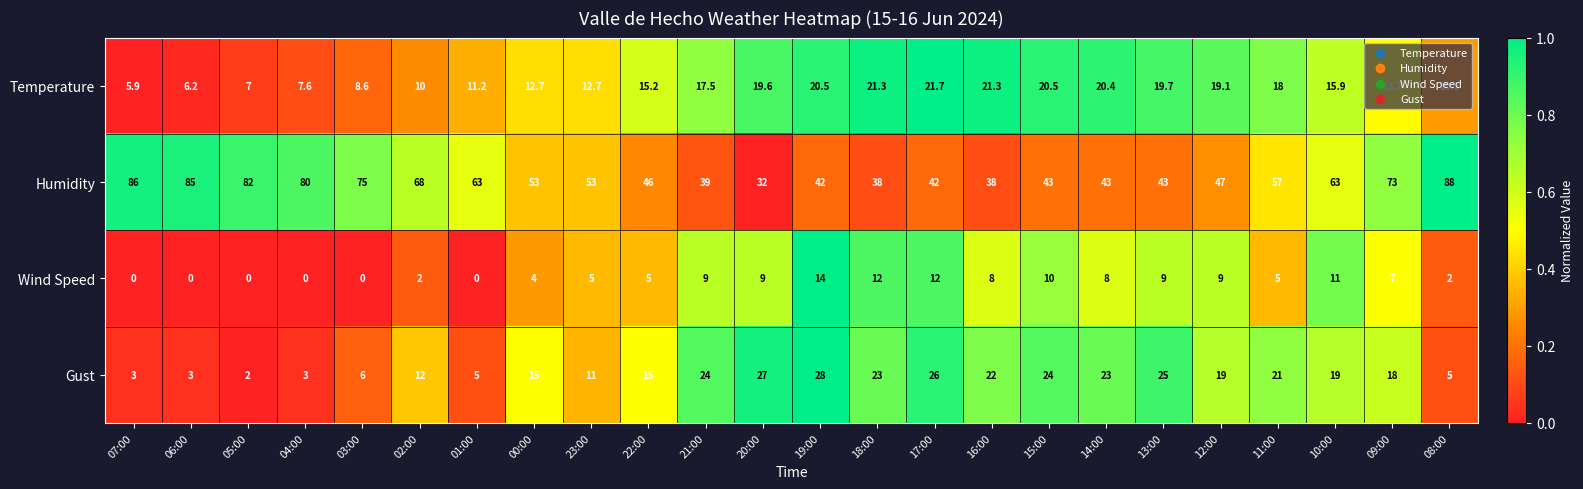

At 23:00, list the series in order from largest to smallest.

Humidity, Temperature, Gust, Wind Speed